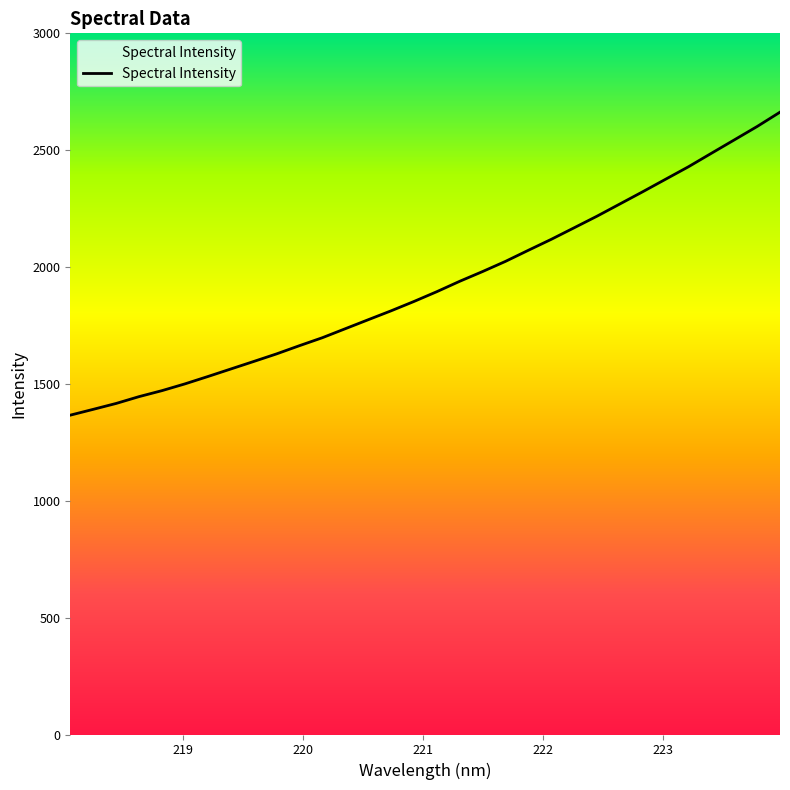

How many lines are shown in the chart?

1